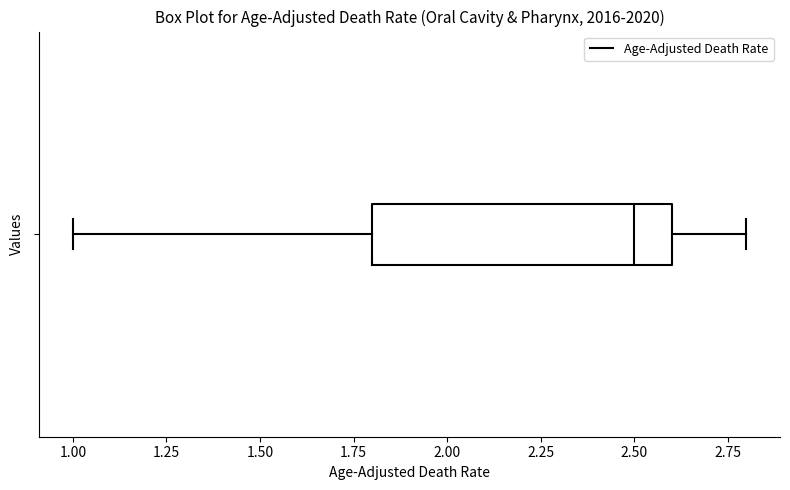

Transcribe this box plot: give where the median line is, the range the box spans, and where the two whiskers end, as read against the x-axis. The values are not printed on the chart, so give them approximately, as read against the axis.

median 2.5, box 1.8 to 2.6, whiskers 1.0 to 2.8